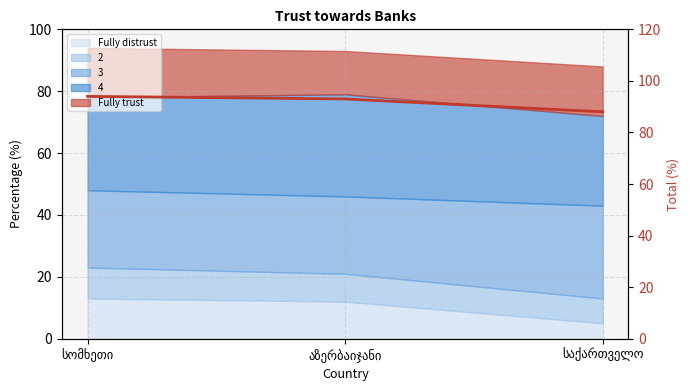

Count the number of categories in the chart.

3